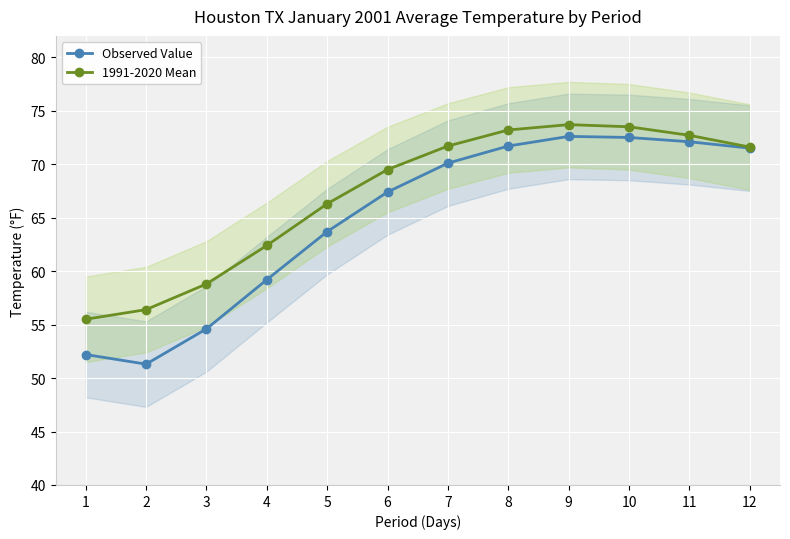

What is the sum of all Observed Value values?

778.9